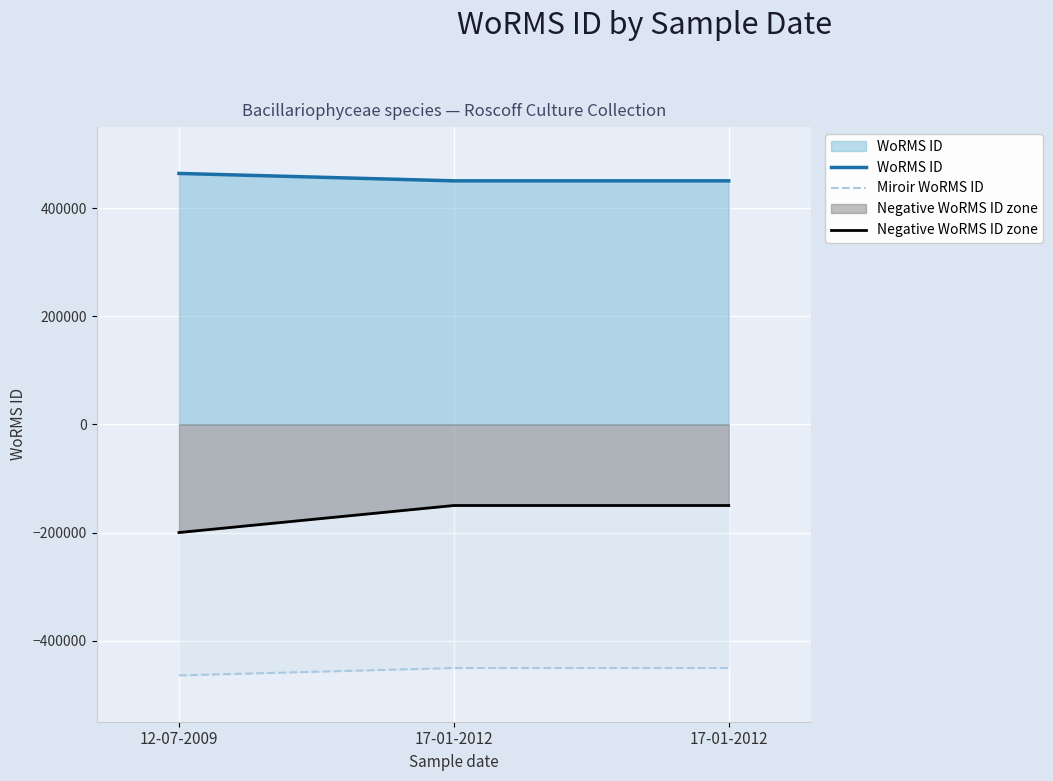

Between 17-01-2012 and 17-01-2012, which is larger?

17-01-2012